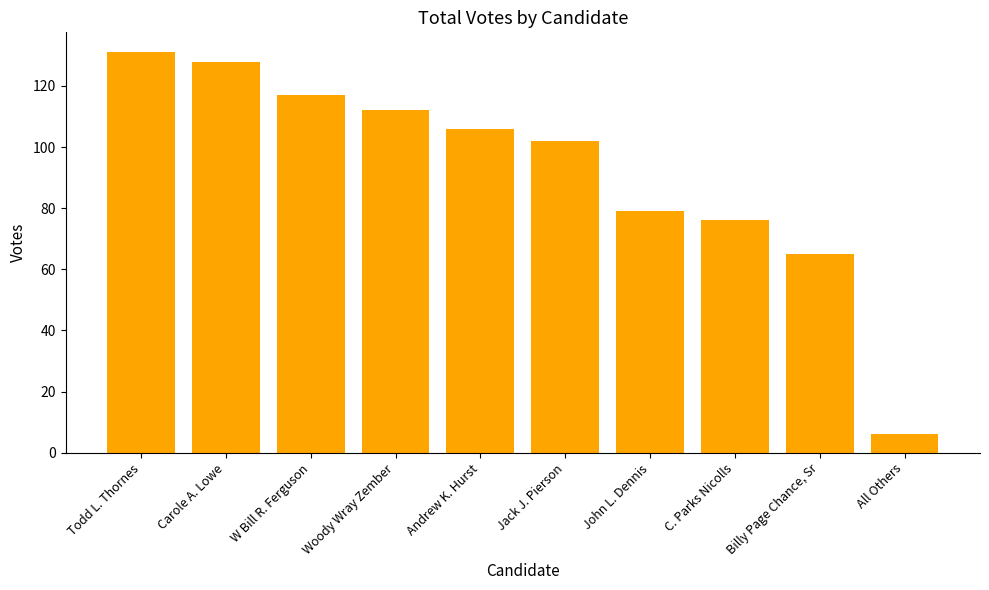

What is the value of the 2nd bar from the left?

128